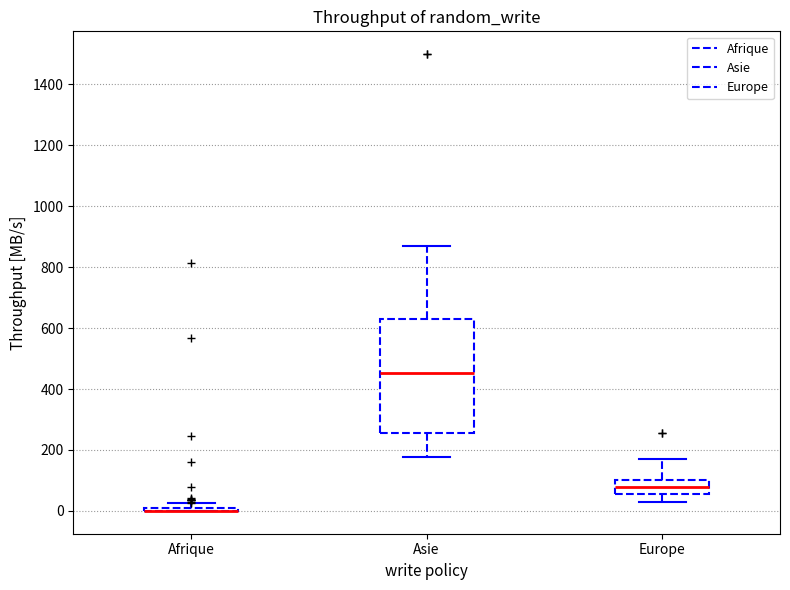

Where is the lower edge of the box for Afrique on the y-axis? The values are not printed on the chart, so give them approximately, as read against the axis.

0